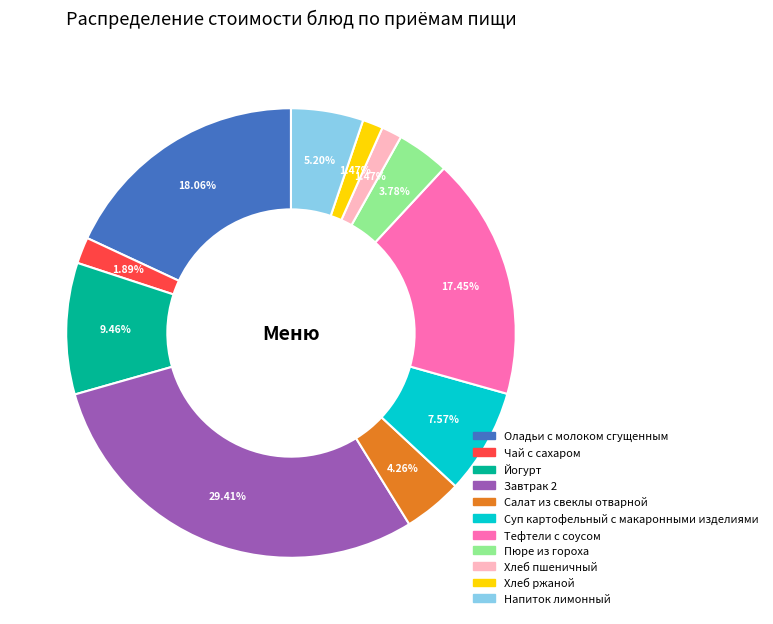

What percentage is the Завтрак 2 slice, to the nearest percent?

29%